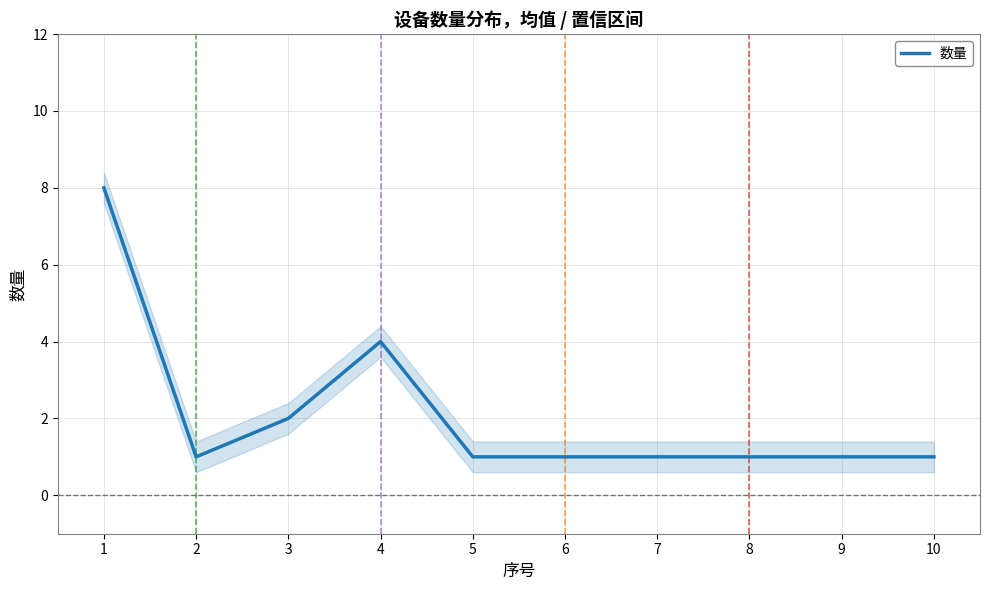

How many interior local peaks (higher than both neighbors) does the data have?

1